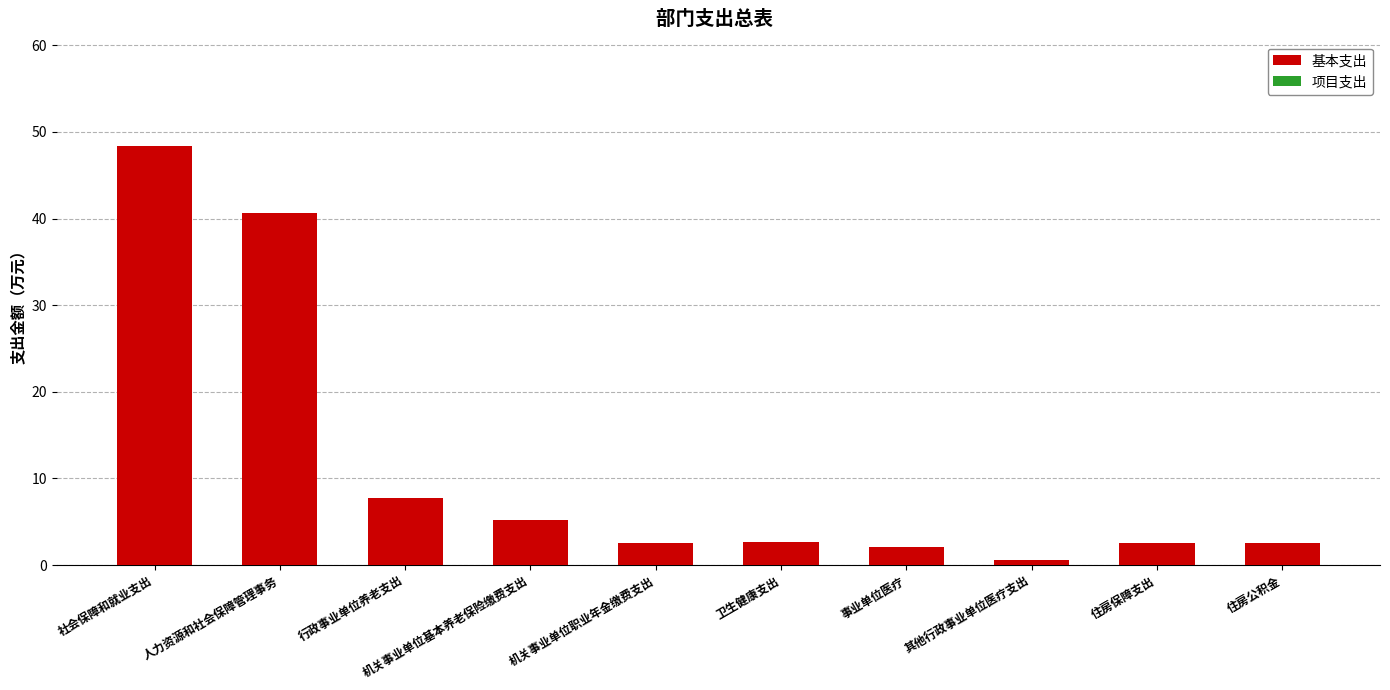

Which has a higher value, 机关事业单位基本养老保险缴费支出 or 住房公积金?

机关事业单位基本养老保险缴费支出